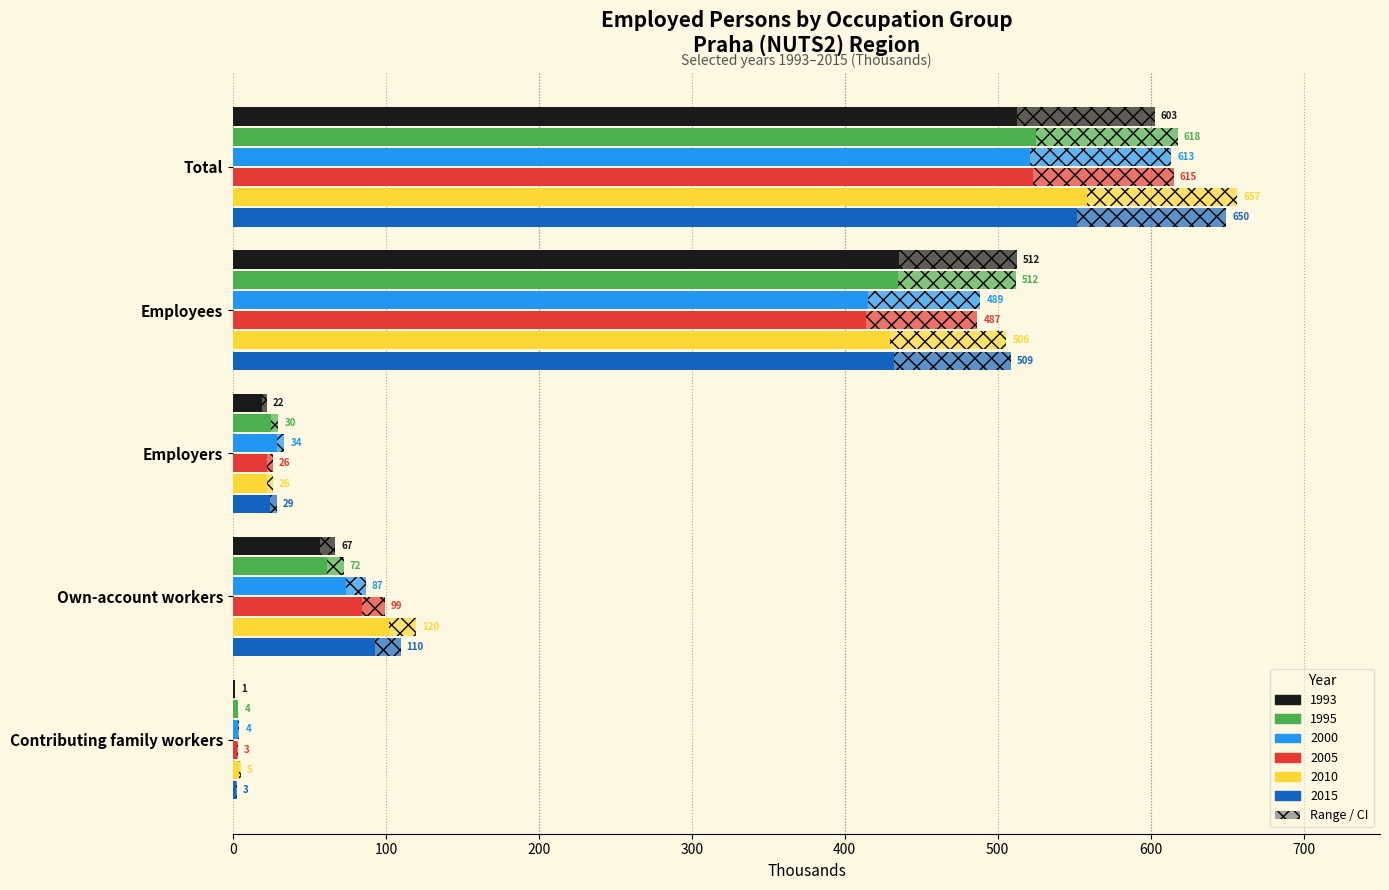

What is the maximum value for 2015?

552.2